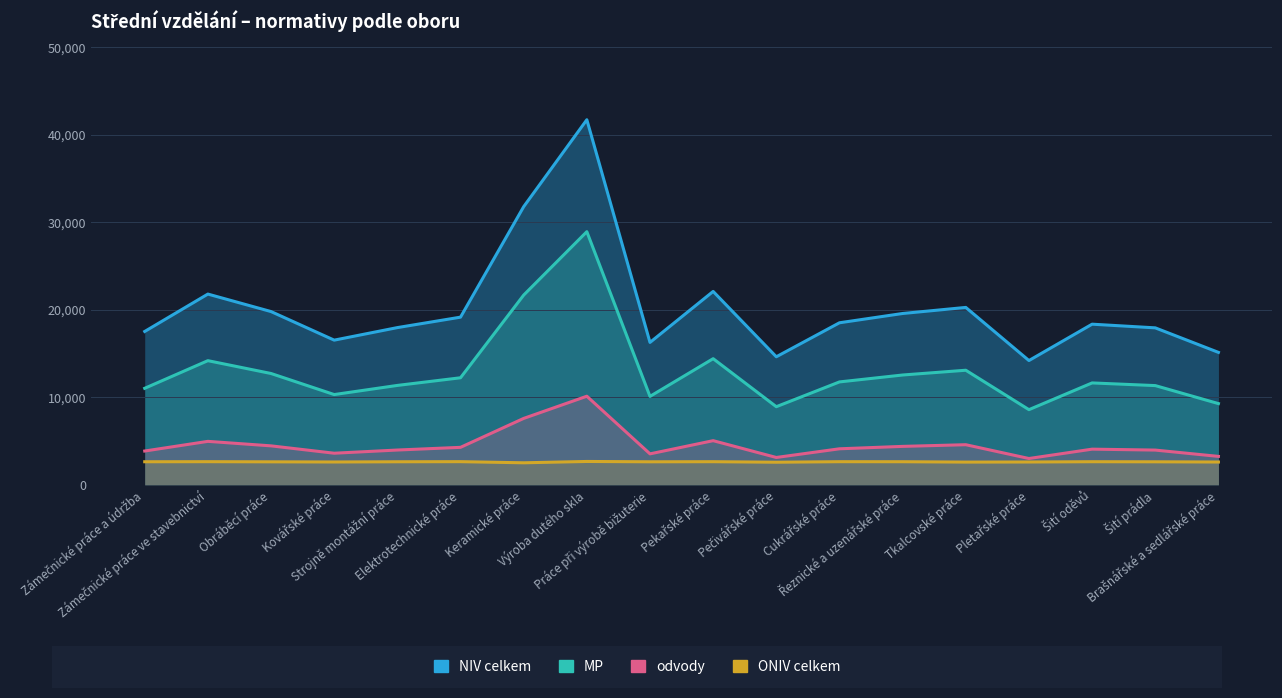

How many data points in ONIV celkem are above 2634?

8